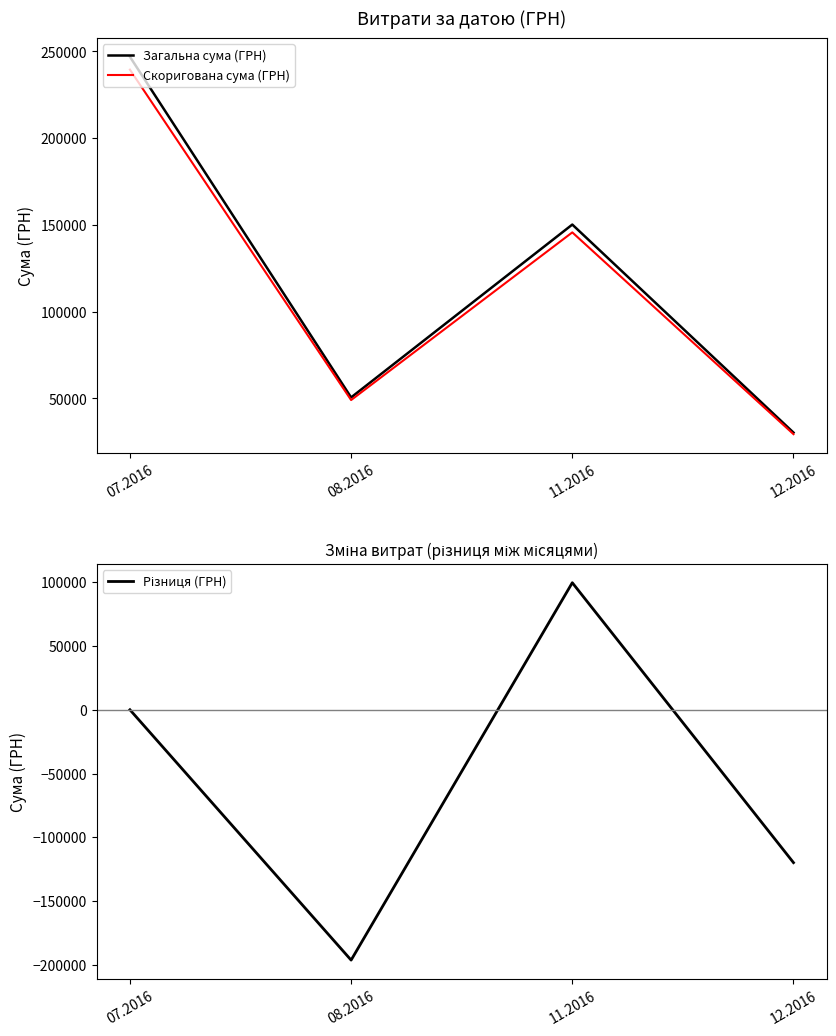

Which category has the lowest value in the Загальна сума (ГРН) series?

12.2016